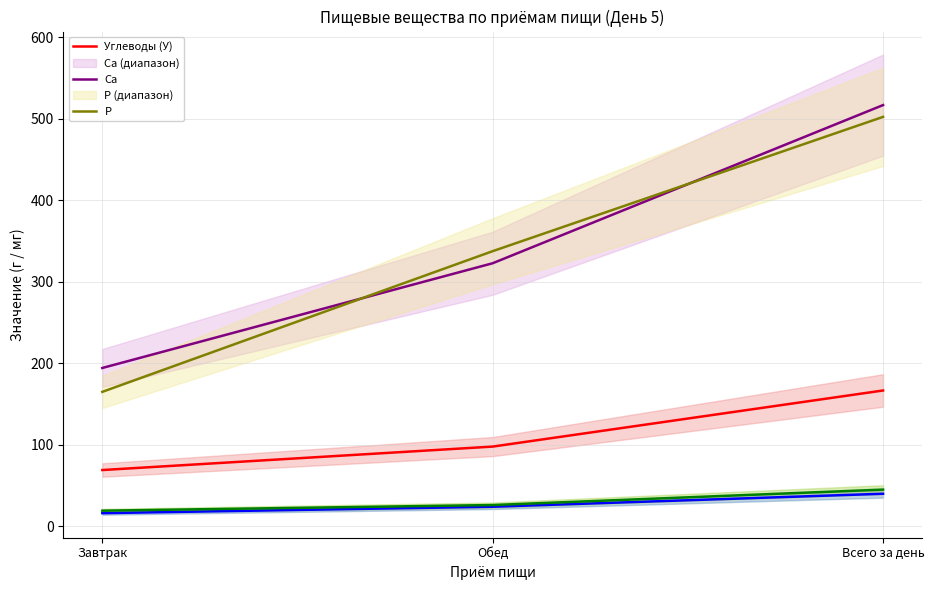

Is it true that Белки (Б) equals 16.8 at Всего за день?

False